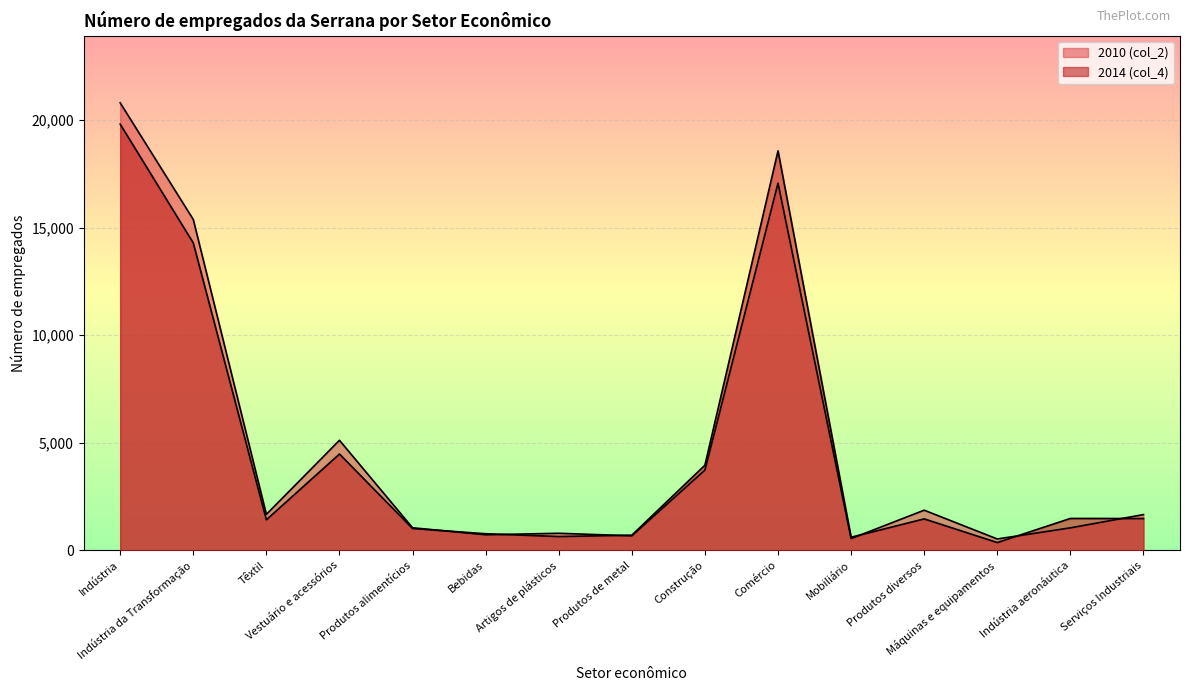

Reading left to right, transcribe all the data shown in this chart.

2010 (col_2): 20808	15383	1675	5119	1052	726	796	678	3735	17071	549	1869	531	1048	1665
2014 (col_4): 19816	14293	1423	4480	1018	774	645	708	3961	18576	612	1465	365	1485	1482